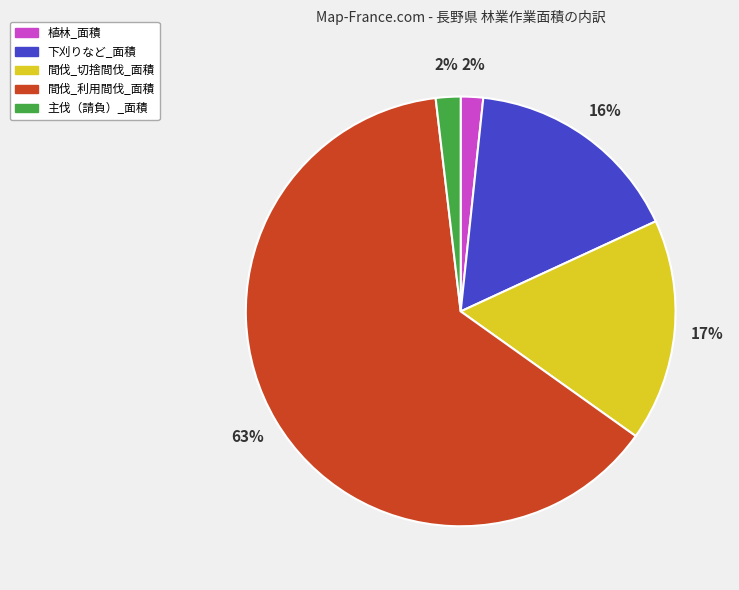

Which has a higher value, 間伐_切捨間伐_面積 or 植林_面積?

間伐_切捨間伐_面積